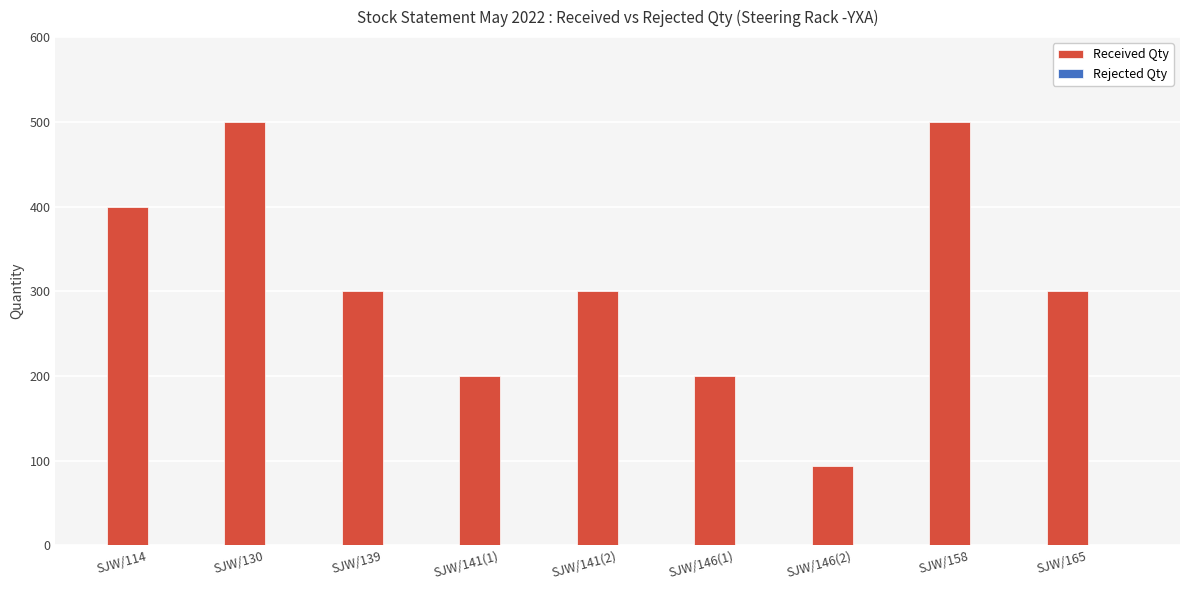

How many data points does each series have?

9